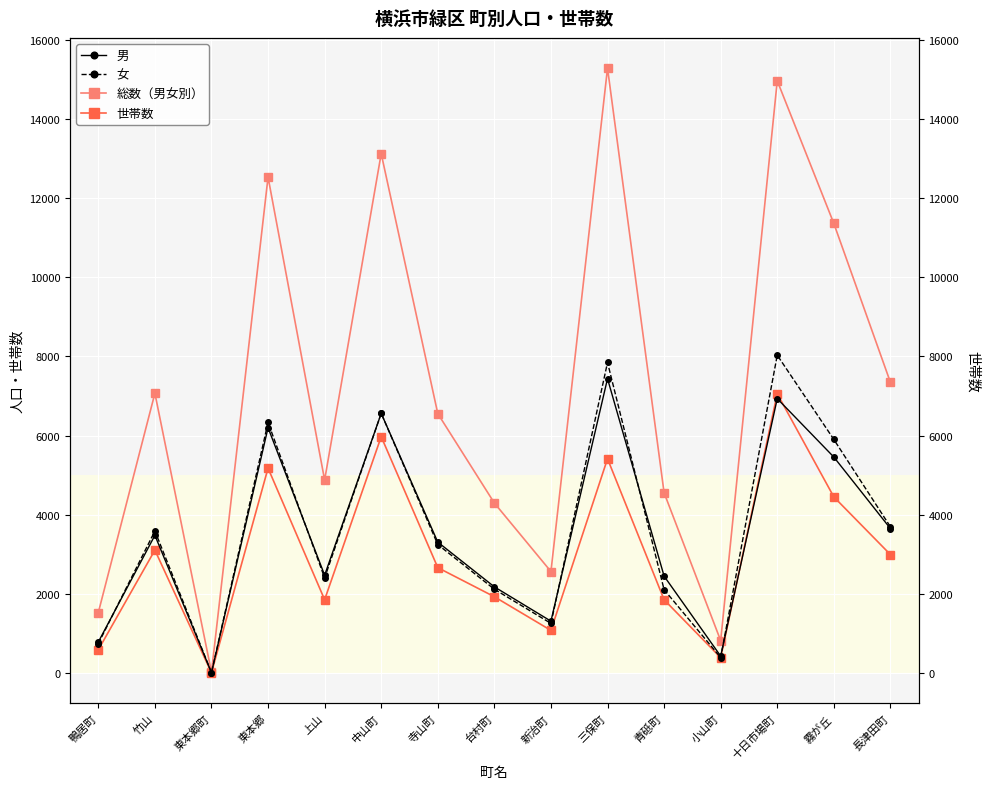

Is it true that 女 equals 11 at 東本郷町?

True